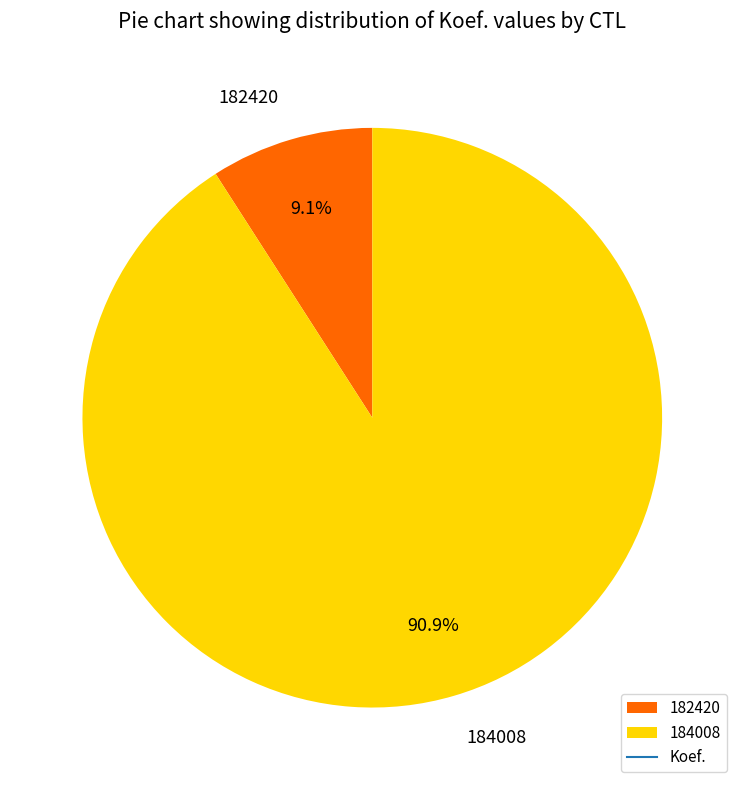

How many slices are in this pie chart?

2